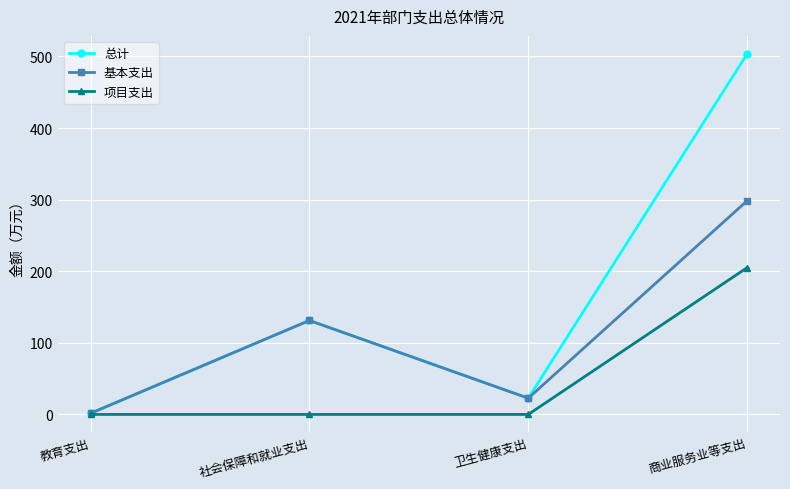

What is the label of the 4th point from the left?

商业服务业等支出